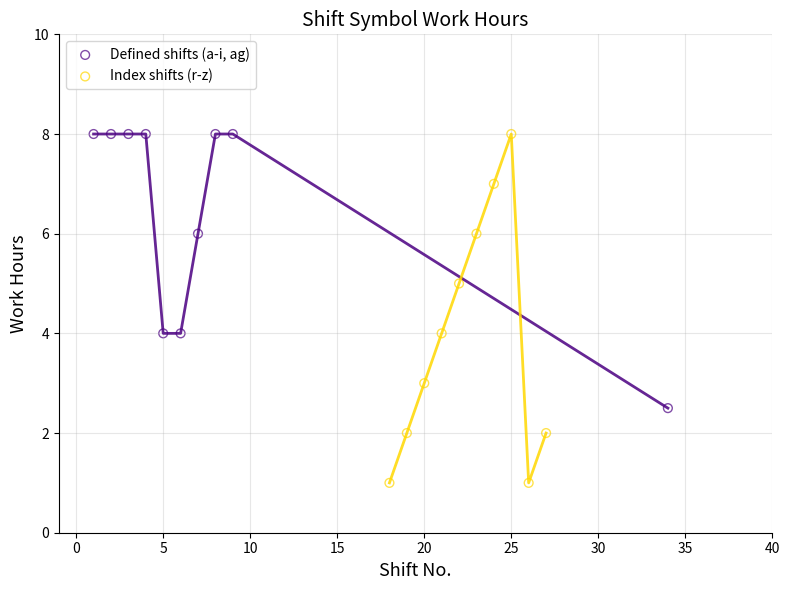

Which series contains the lowest Y value?

Index shifts (r-z)